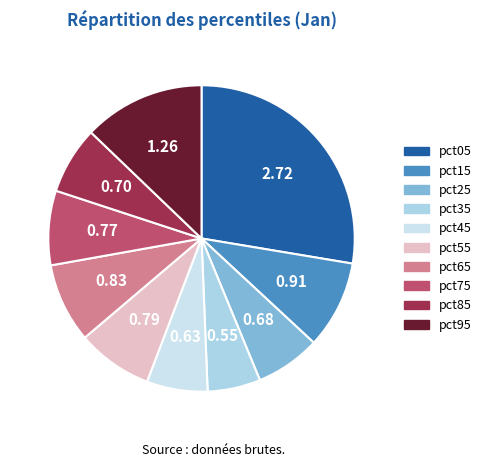

What percentage is NOT represented by pct95?

87.2%